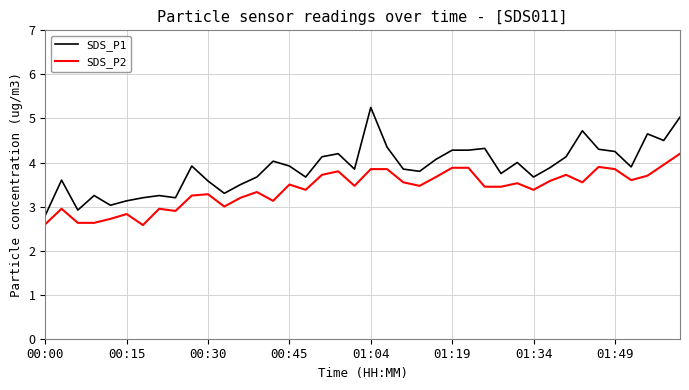

What is the difference between the maximum and minimum values in the SDS_P2 series?

1.6